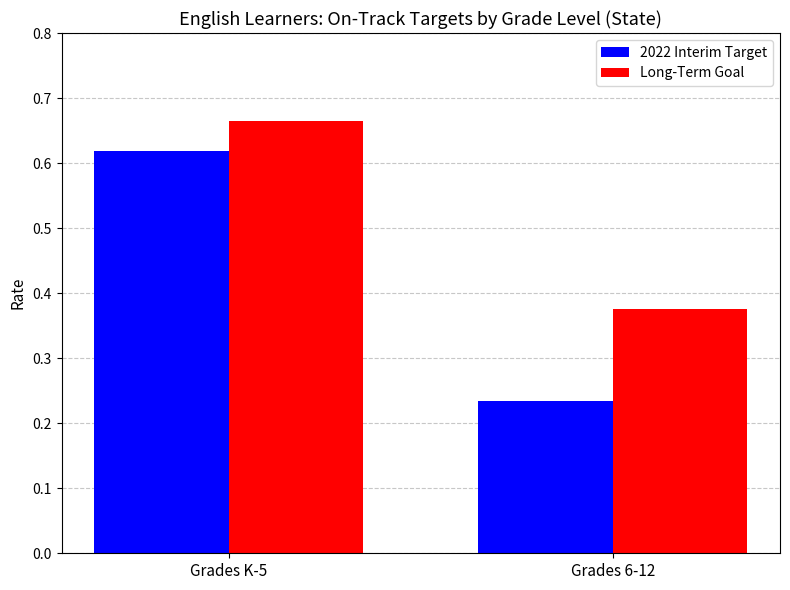

At Grades 6-12, list the series in order from smallest to largest.

2022 Interim Target, Long-Term Goal